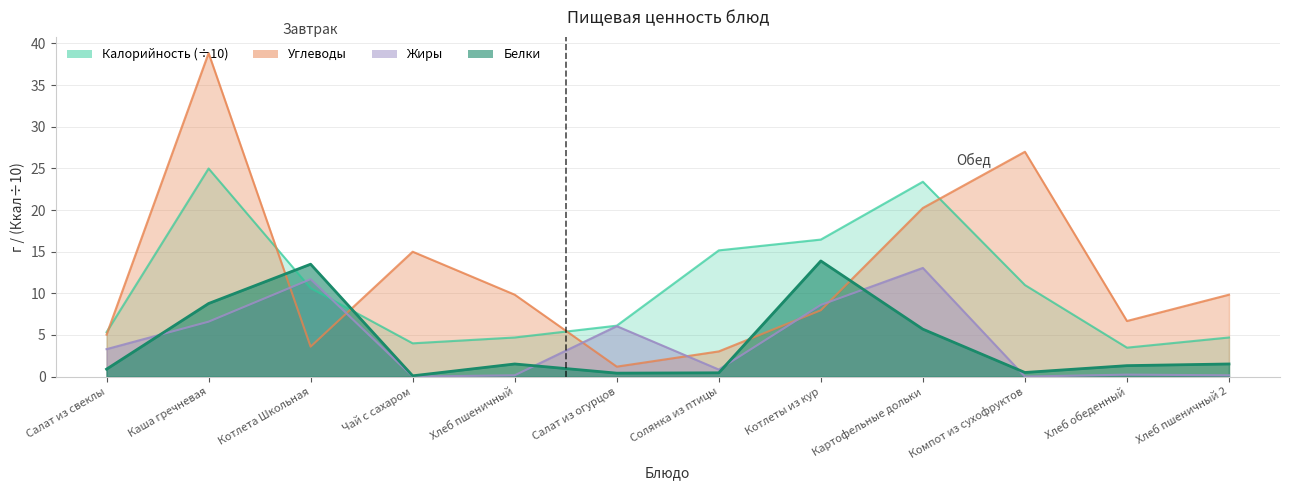

Reading left to right, extract all data points from this chart.

Калорийность: Салат из свеклы=5.3	Каша гречневая=25.0	Котлета Школьная=10.6	Чай с сахаром=4.0	Хлеб пшеничный=4.7	Салат из огурцов=6.1	Солянка из птицы=15.2	Котлеты из кур=16.5	Картофельные дольки=23.4	Компот из сухофруктов=11.0	Хлеб обеденный=3.5	Хлеб пшеничный 2=4.7
Белки: Салат из свеклы=0.9	Каша гречневая=8.8	Котлета Школьная=13.5	Чай с сахаром=0.1	Хлеб пшеничный=1.5	Салат из огурцов=0.4	Солянка из птицы=0.5	Котлеты из кур=13.9	Картофельные дольки=5.7	Компот из сухофруктов=0.5	Хлеб обеденный=1.3	Хлеб пшеничный 2=1.5
Жиры: Салат из свеклы=3.3	Каша гречневая=6.6	Котлета Школьная=11.7	Чай с сахаром=0.0	Хлеб пшеничный=0.2	Салат из огурцов=6.1	Солянка из птицы=0.8	Котлеты из кур=8.6	Картофельные дольки=13.1	Компот из сухофруктов=0.0	Хлеб обеденный=0.2	Хлеб пшеничный 2=0.2
Углеводы: Салат из свеклы=5.0	Каша гречневая=38.9	Котлета Школьная=3.6	Чай с сахаром=15.0	Хлеб пшеничный=9.8	Салат из огурцов=1.2	Солянка из птицы=3.0	Котлеты из кур=8.0	Картофельные дольки=20.2	Компот из сухофруктов=27.0	Хлеб обеденный=6.7	Хлеб пшеничный 2=9.8